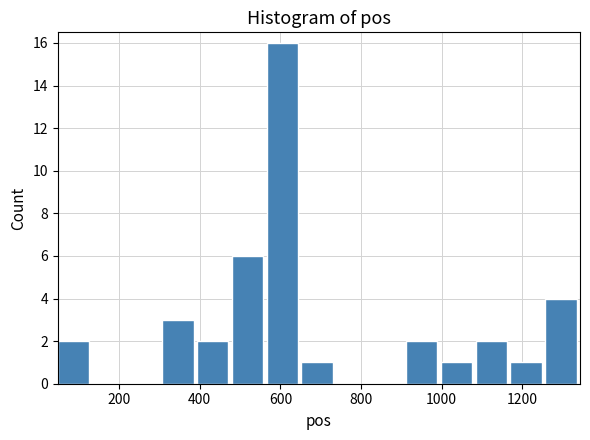

Reading left to right, transcribe this chart: for each bar, give the range it covers on the x-axis and its height. Neither the bar edges nor the heights are printed on the chart, so give them approximately, as read against the axes.

40 to 140: 2
140 to 220: 0
220 to 300: 0
300 to 400: 3
400 to 480: 2
480 to 560: 6
560 to 660: 16
660 to 740: 1
740 to 820: 0
820 to 920: 0
920 to 1000: 2
1000 to 1080: 1
1080 to 1180: 2
1180 to 1260: 1
1260 to 1340: 4